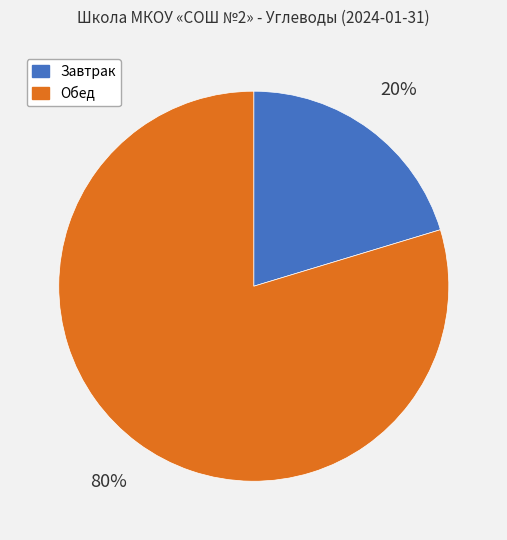

What is the majority slice?

Обед